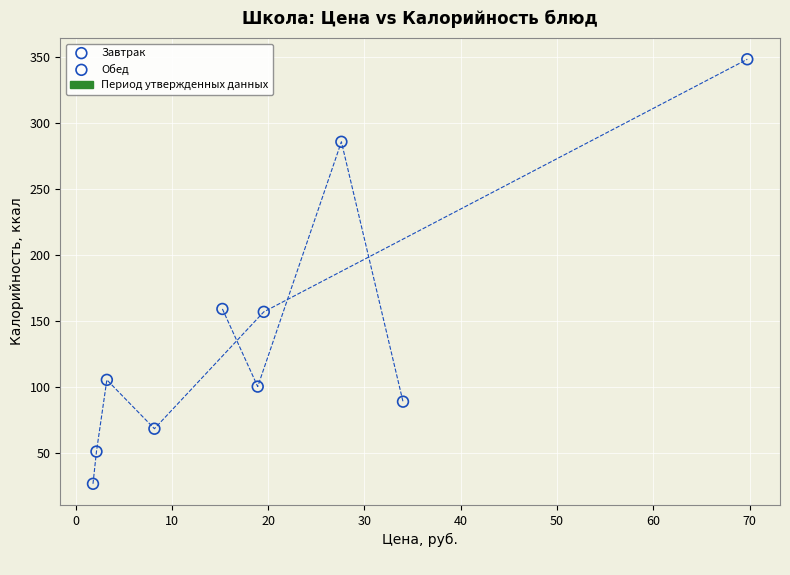

Which series reaches the maximum Y coordinate?

Обед